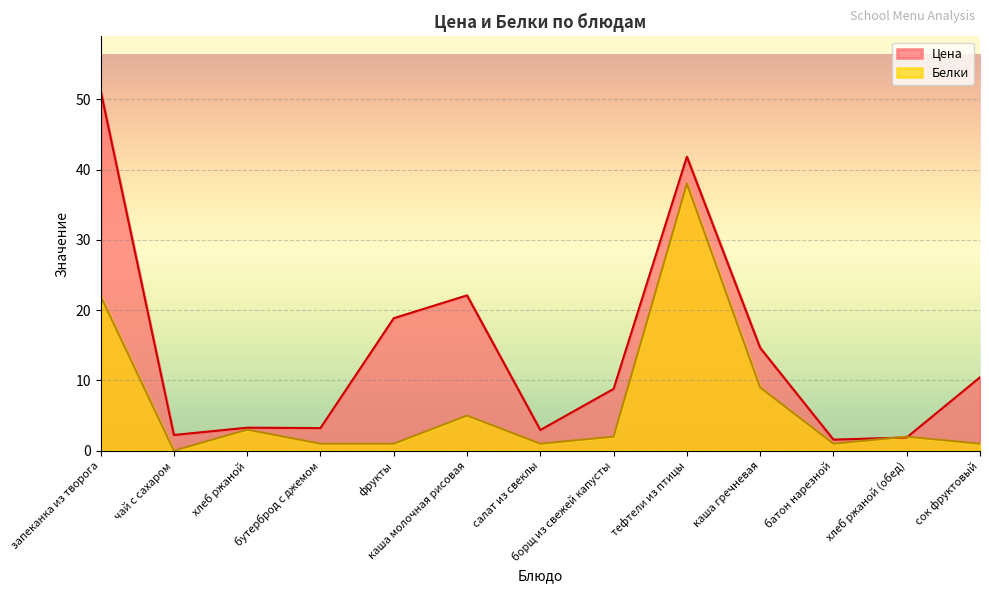

How many data points does each series have?

13